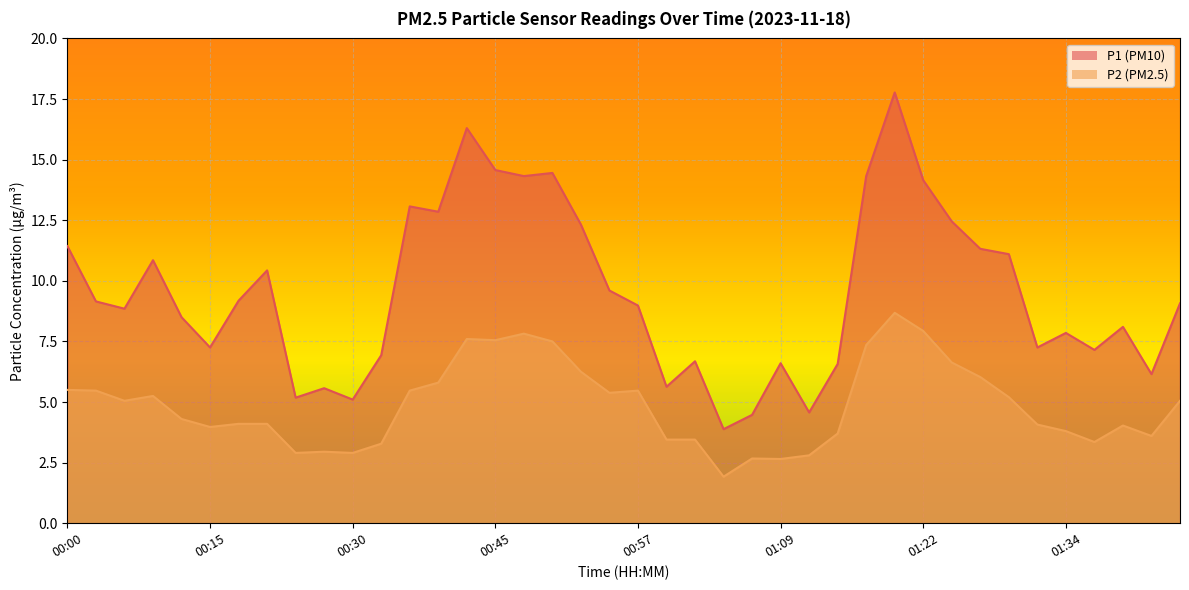

True or false: P1 and P2 cross at least once.

False